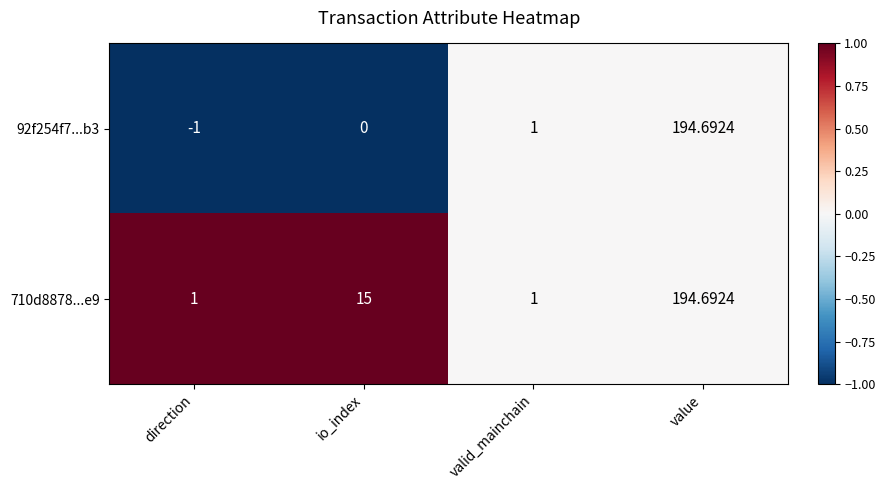

What is the minimum value shown in the chart?

-1.0